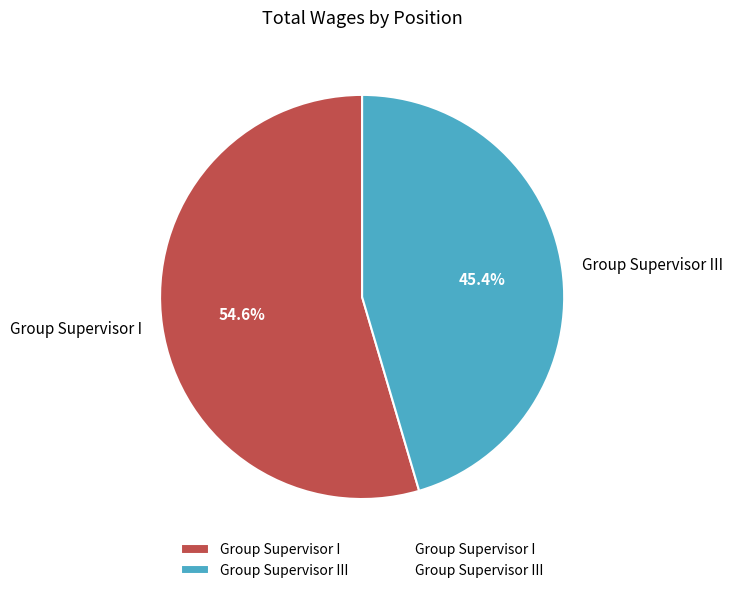

True or false: Group Supervisor III accounts for 45% of the total.

True